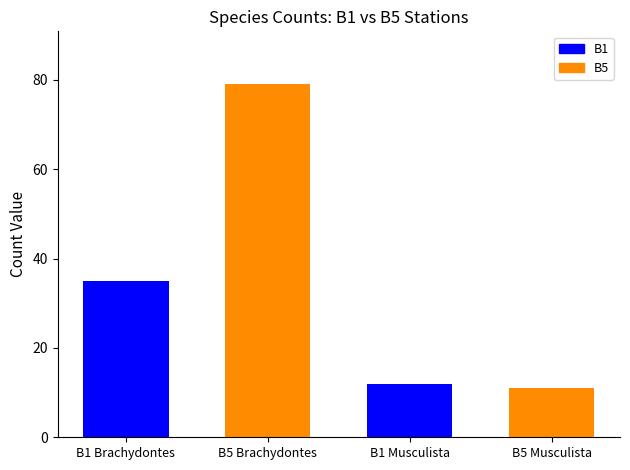

Is it true that the value at B5 Brachydontes is 79?

True